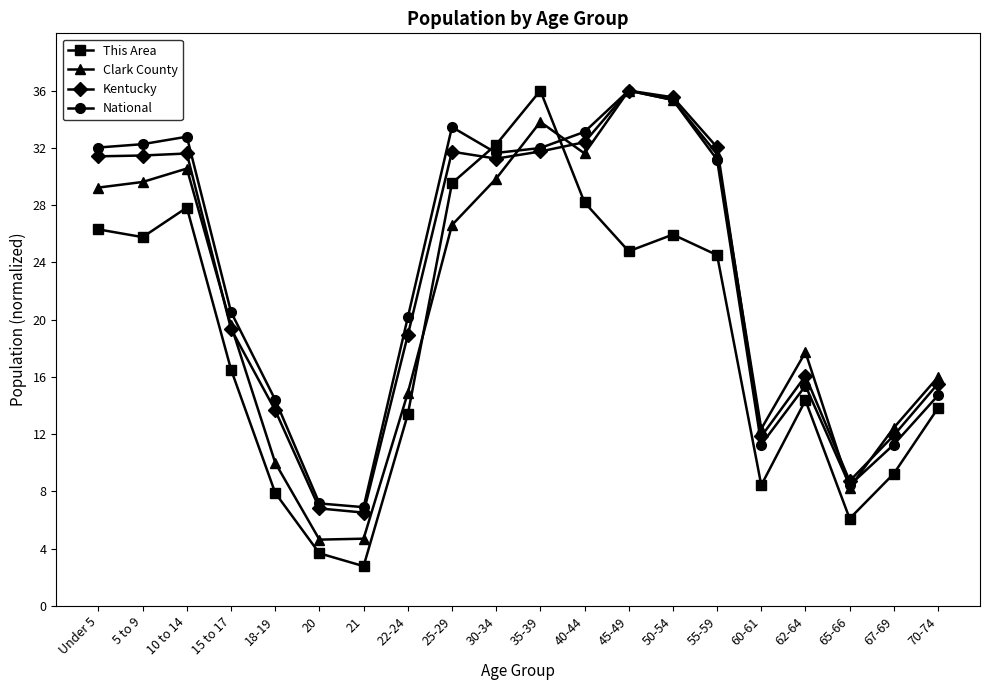

What is the minimum value shown in the chart?

2.8